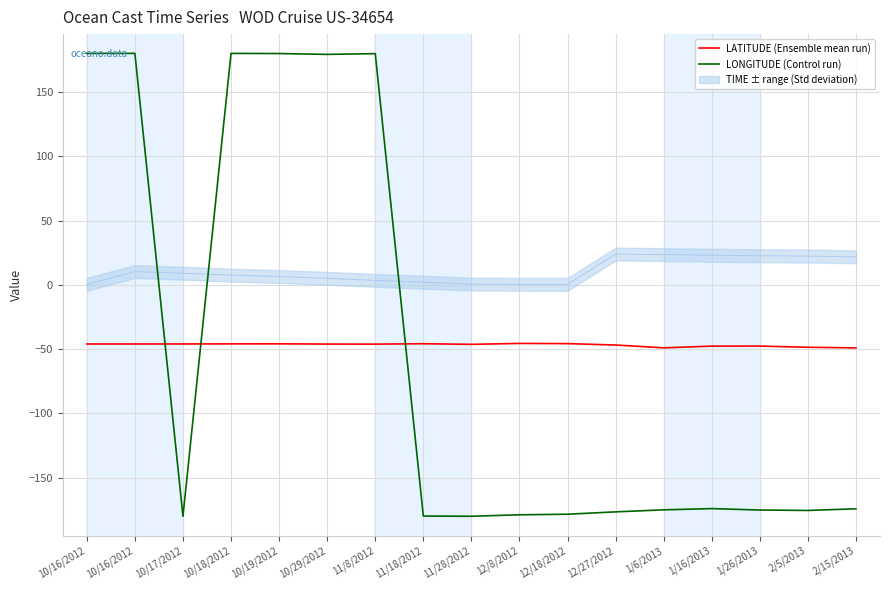

What is the average value of the LATITUDE (Ensemble mean run) series?

-46.7